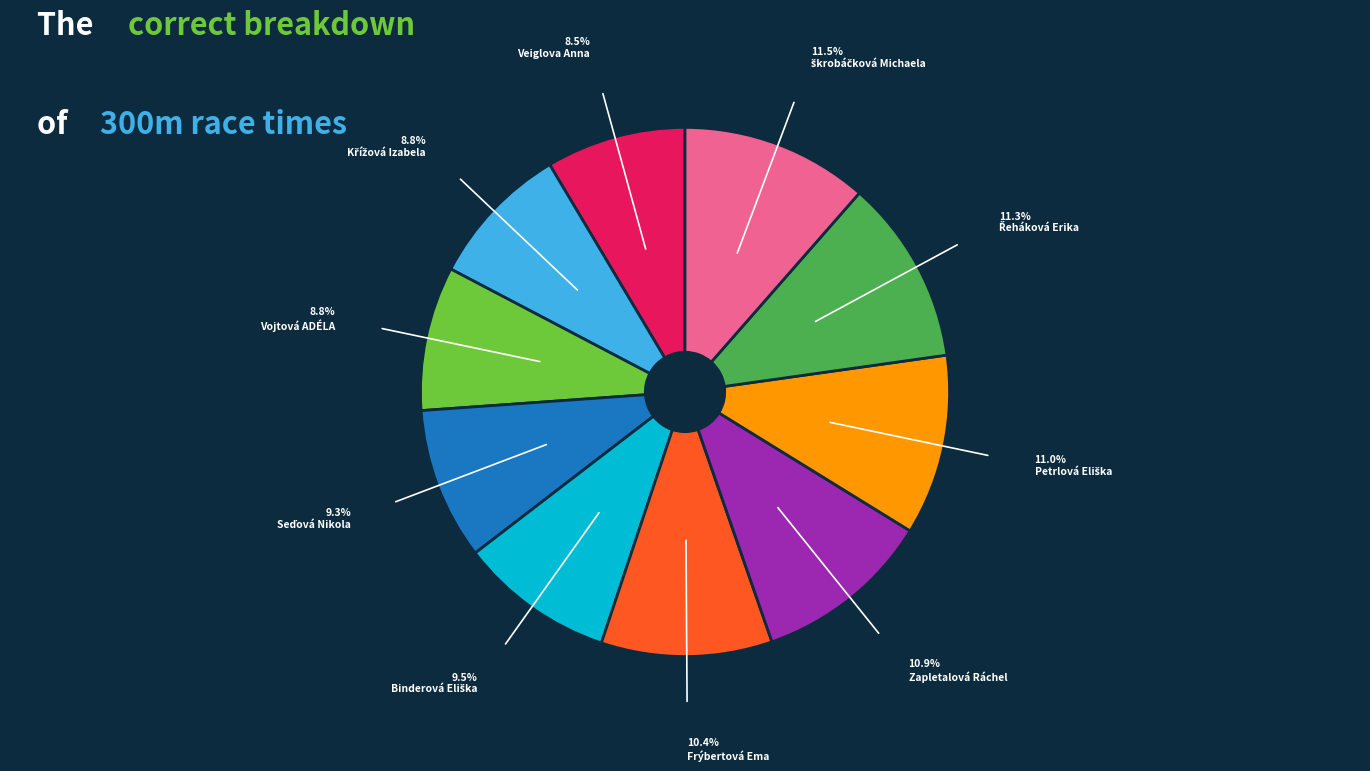

Does any single category account for the majority?

No